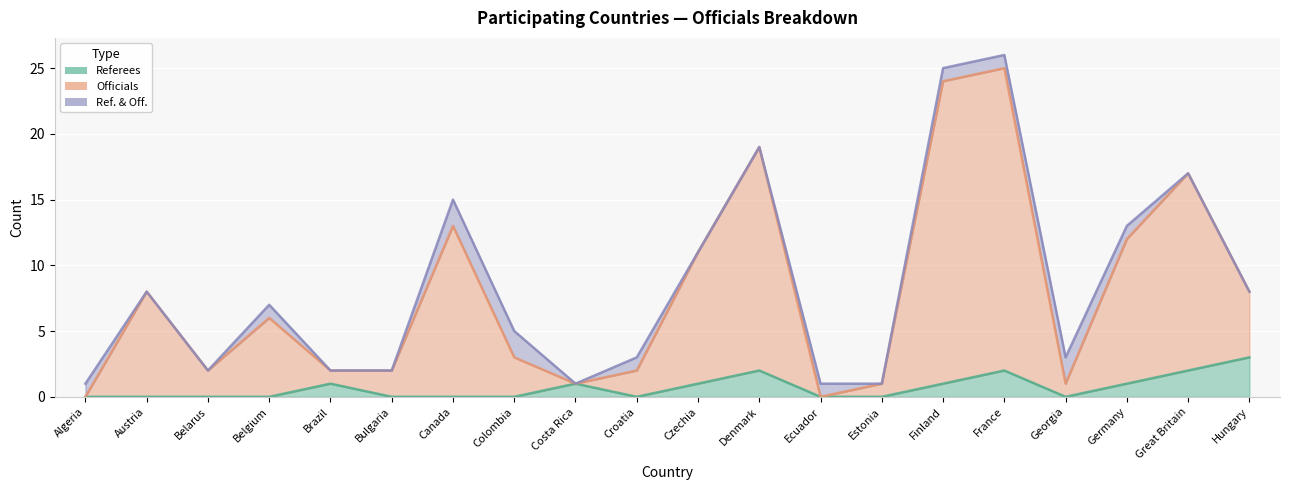

Is the value of Referees at Czechia greater than the value of Officials at Denmark?

No